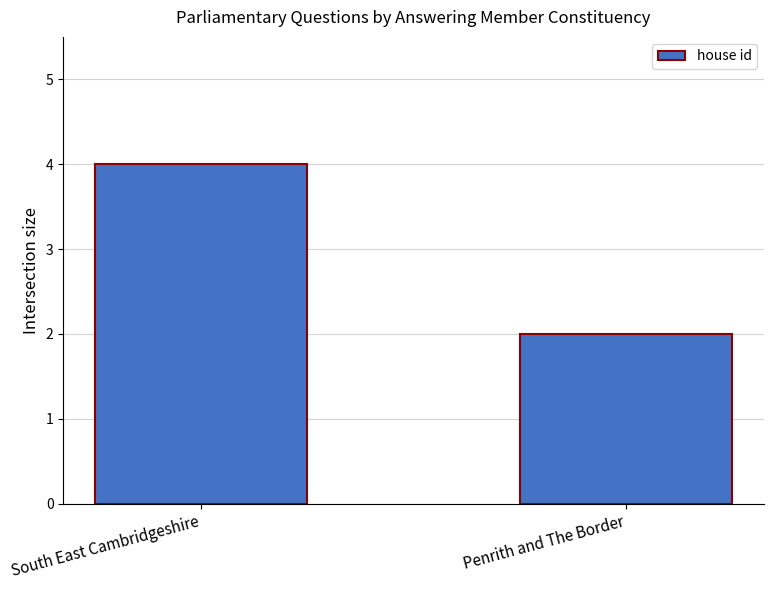

What is the sum of the values at Penrith and The Border and South East Cambridgeshire?

6